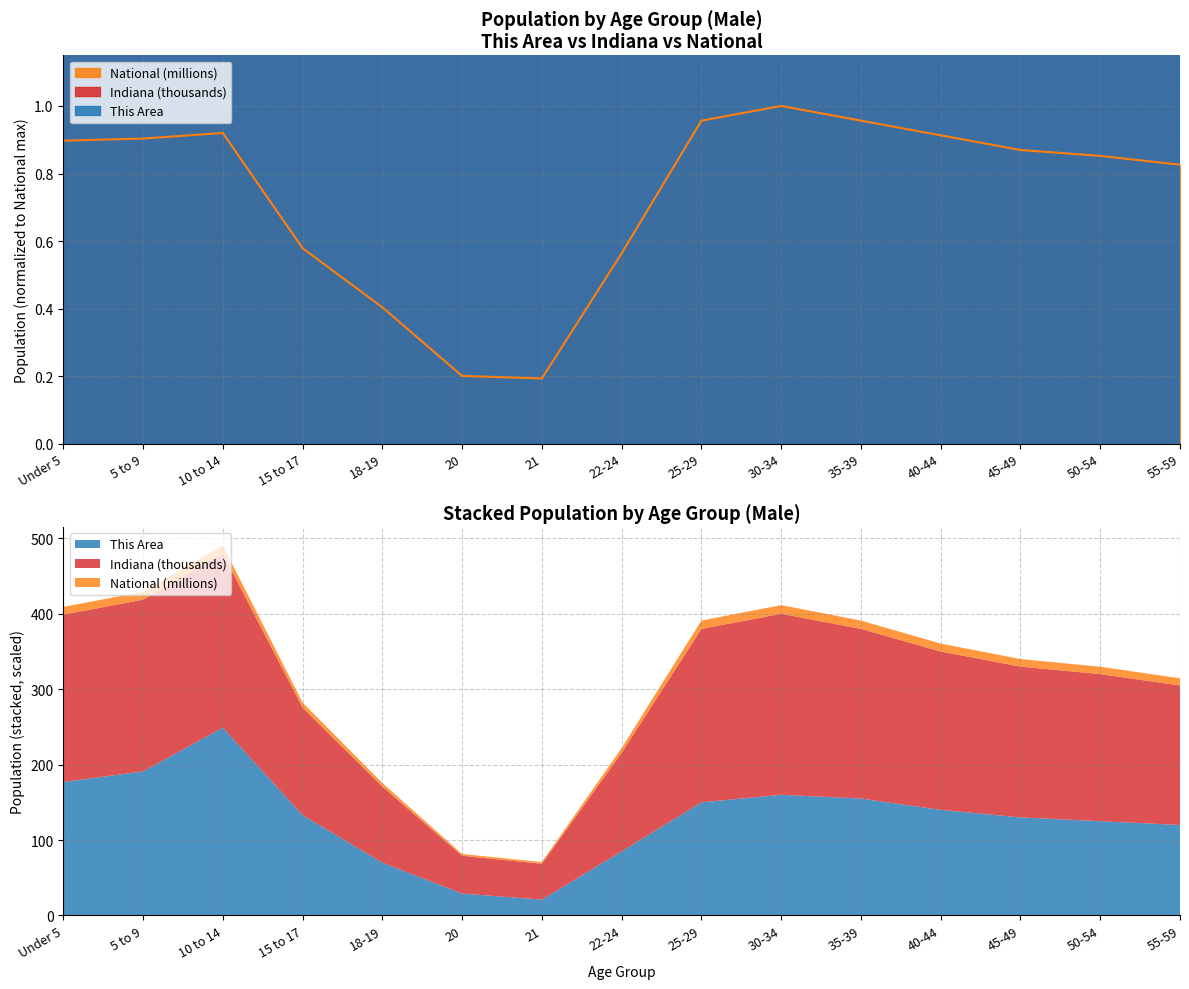

Reading left to right, transcribe all the data shown in this chart.

This Area (Male): 15.4	16.6	21.7	11.6	6.1	2.5	1.8	7.4	13.0	13.9	13.5	12.2	11.3	10.9	10.4
Indiana (Male): 19.3	19.8	20.1	12.4	8.8	4.4	4.1	11.3	20.0	20.9	19.6	18.3	17.4	17.0	16.1
National (Male): 0.9	0.9	0.9	0.6	0.4	0.2	0.2	0.6	1.0	1.0	1.0	0.9	0.9	0.9	0.8